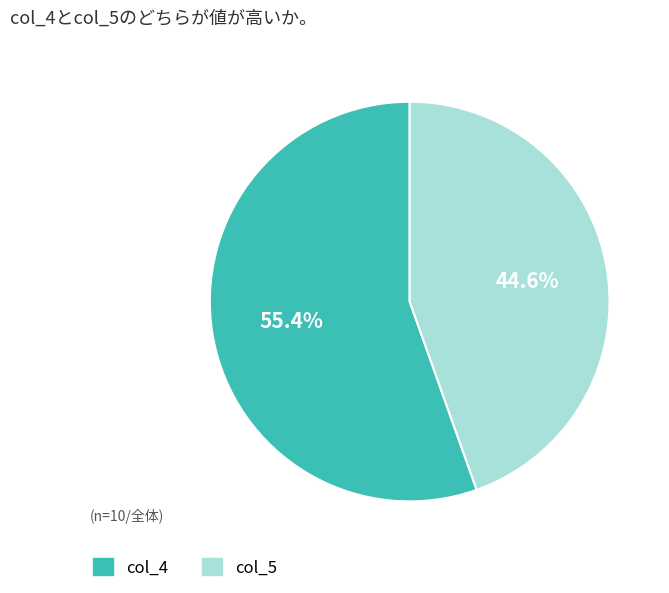

Which category accounts for the majority?

col_4